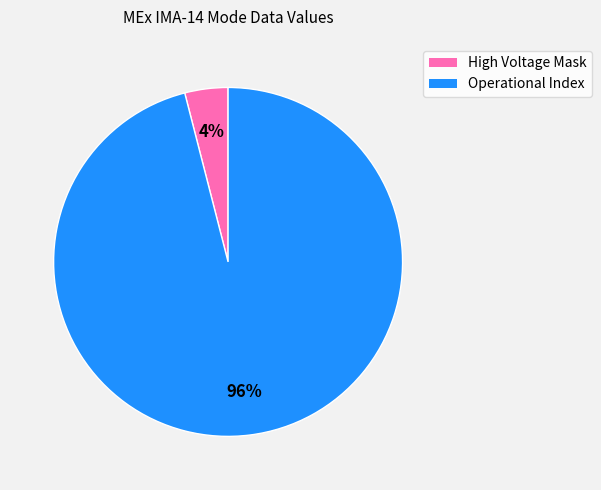

Rank the categories by value from highest to lowest.

Operational Index, High Voltage Mask